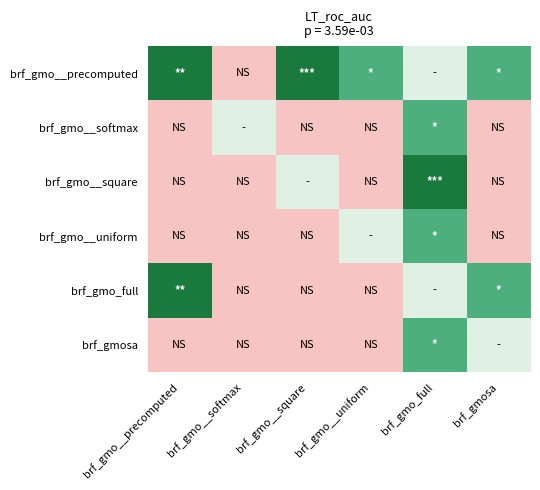

Reading left to right, list all the values displayed in this chart.

brf_gmo__precomputed: brf_gmo__precomputed=1.0	brf_gmo__softmax=-0.4	brf_gmo__square=1.0	brf_gmo__uniform=0.6	brf_gmo_full=0.0	brf_gmosa=0.6
brf_gmo__softmax: brf_gmo__precomputed=-0.4	brf_gmo__softmax=0.0	brf_gmo__square=-0.4	brf_gmo__uniform=-0.4	brf_gmo_full=0.6	brf_gmosa=-0.4
brf_gmo__square: brf_gmo__precomputed=-0.4	brf_gmo__softmax=-0.4	brf_gmo__square=0.0	brf_gmo__uniform=-0.4	brf_gmo_full=1.0	brf_gmosa=-0.4
brf_gmo__uniform: brf_gmo__precomputed=-0.4	brf_gmo__softmax=-0.4	brf_gmo__square=-0.4	brf_gmo__uniform=0.0	brf_gmo_full=0.6	brf_gmosa=-0.4
brf_gmo_full: brf_gmo__precomputed=1.0	brf_gmo__softmax=-0.4	brf_gmo__square=-0.4	brf_gmo__uniform=-0.4	brf_gmo_full=0.0	brf_gmosa=0.6
brf_gmosa: brf_gmo__precomputed=-0.4	brf_gmo__softmax=-0.4	brf_gmo__square=-0.4	brf_gmo__uniform=-0.4	brf_gmo_full=0.6	brf_gmosa=0.0